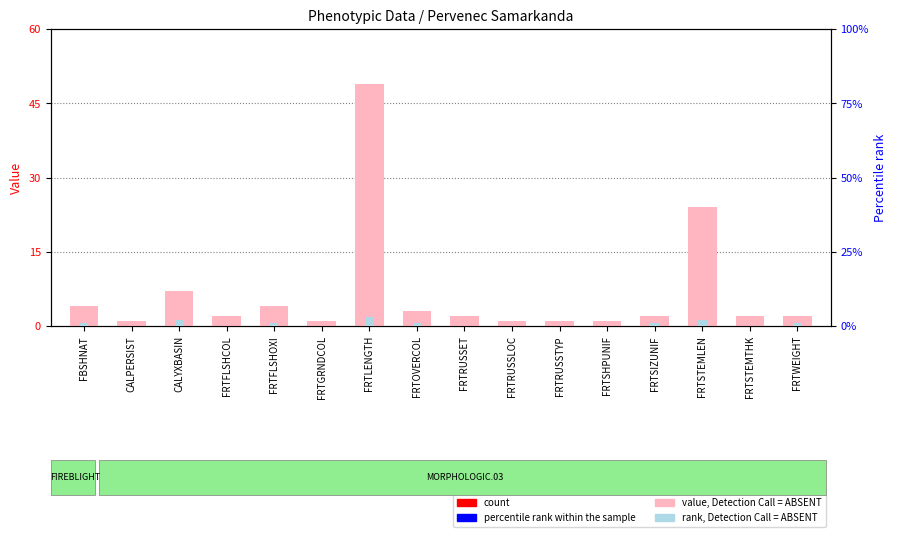

Rank the categories by rank value from lowest to highest.

CALPERSIST, FRTFLSHCOL, FRTGRNDCOL, FRTRUSSET, FRTRUSSLOC, FRTRUSSTYP, FRTSHPUNIF, FRTSTEMTHK, FBSHNAT, FRTFLSHOXI, FRTOVERCOL, FRTSIZUNIF, FRTWEIGHT, CALYXBASIN, FRTSTEMLEN, FRTLENGTH